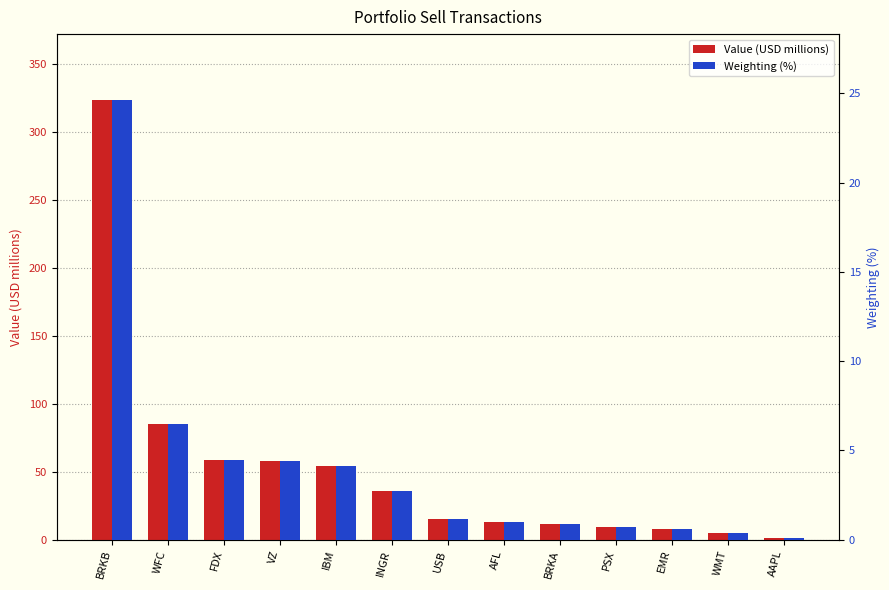

Where is Value (USD millions) nearest to the value 162?

WFC